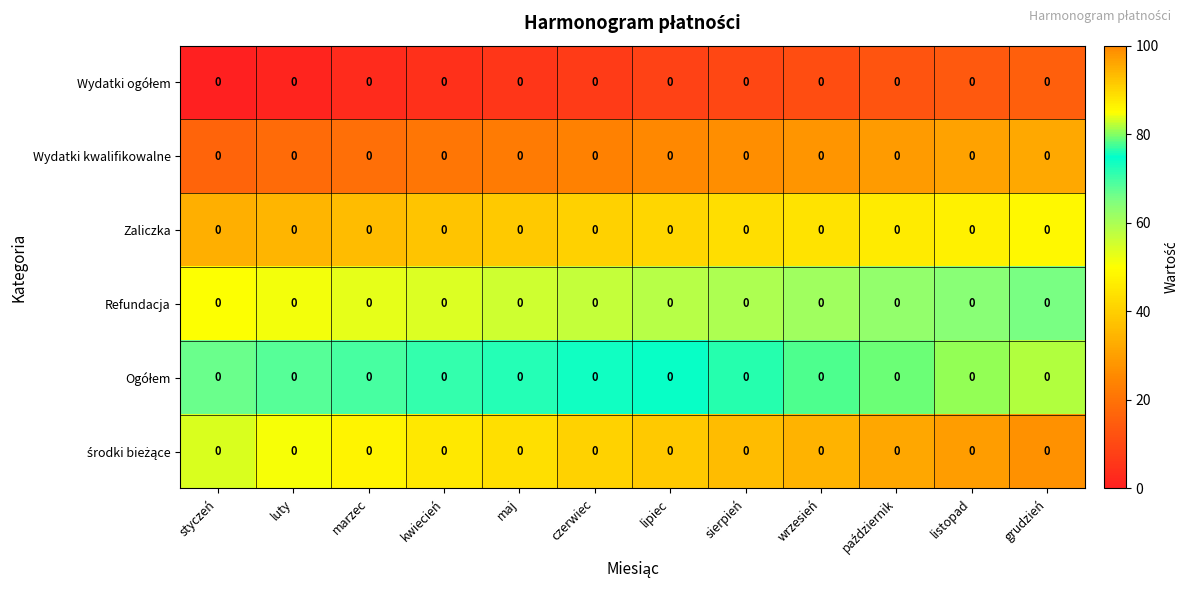

What is the approximate value of Zaliczka at wrzesień?

44.4